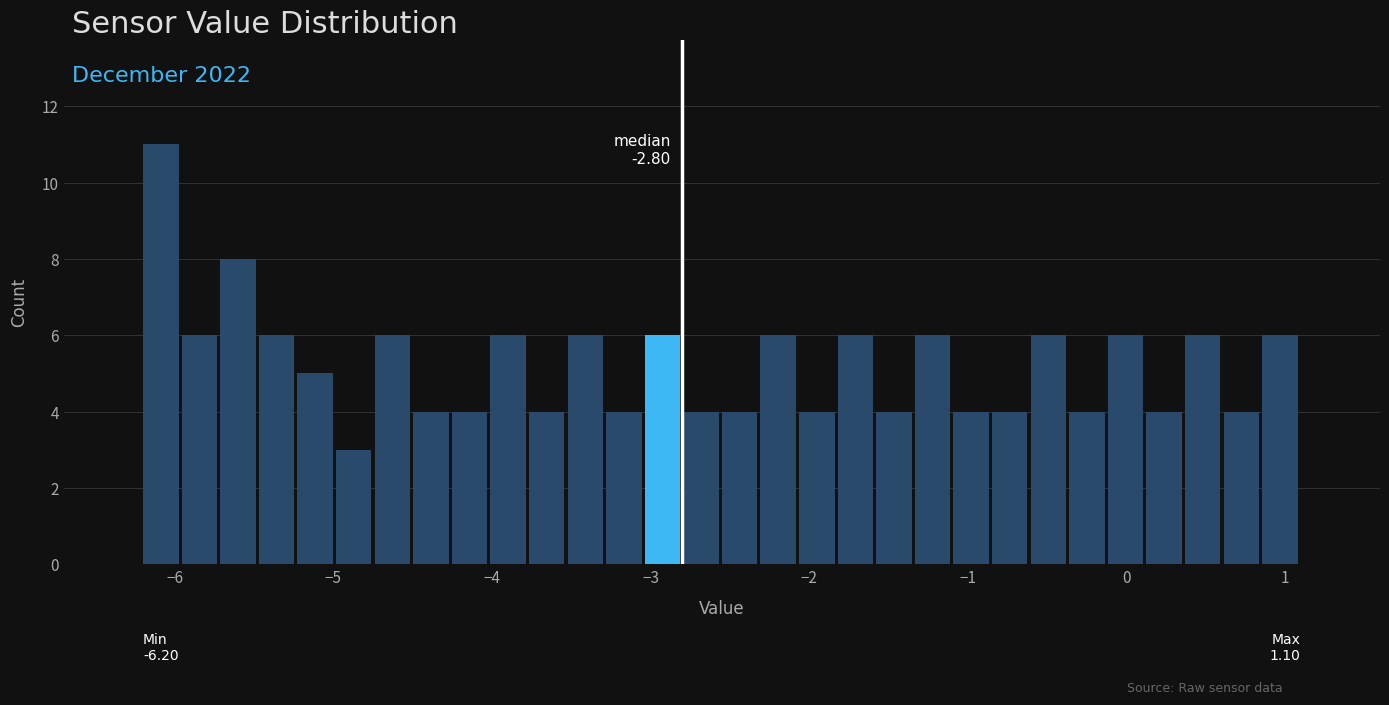

Around what value on the x-axis is the tallest bar? Give the approximate position of its centre, as read against the axis.

-6.1